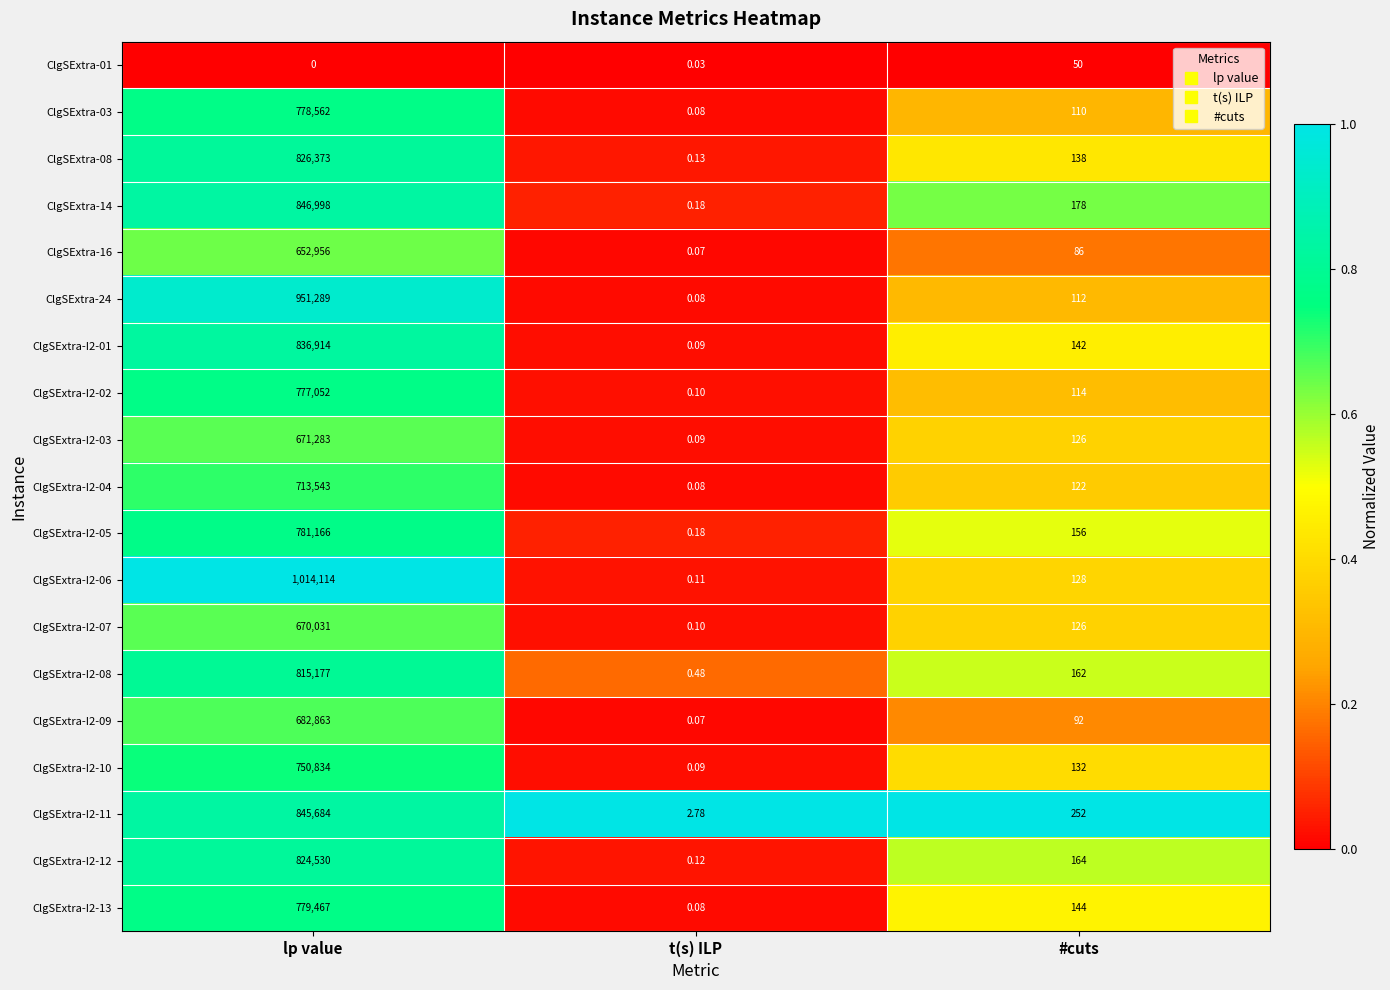

Where does the ClgSExtra-I2-04 series first go above 122?

lp value